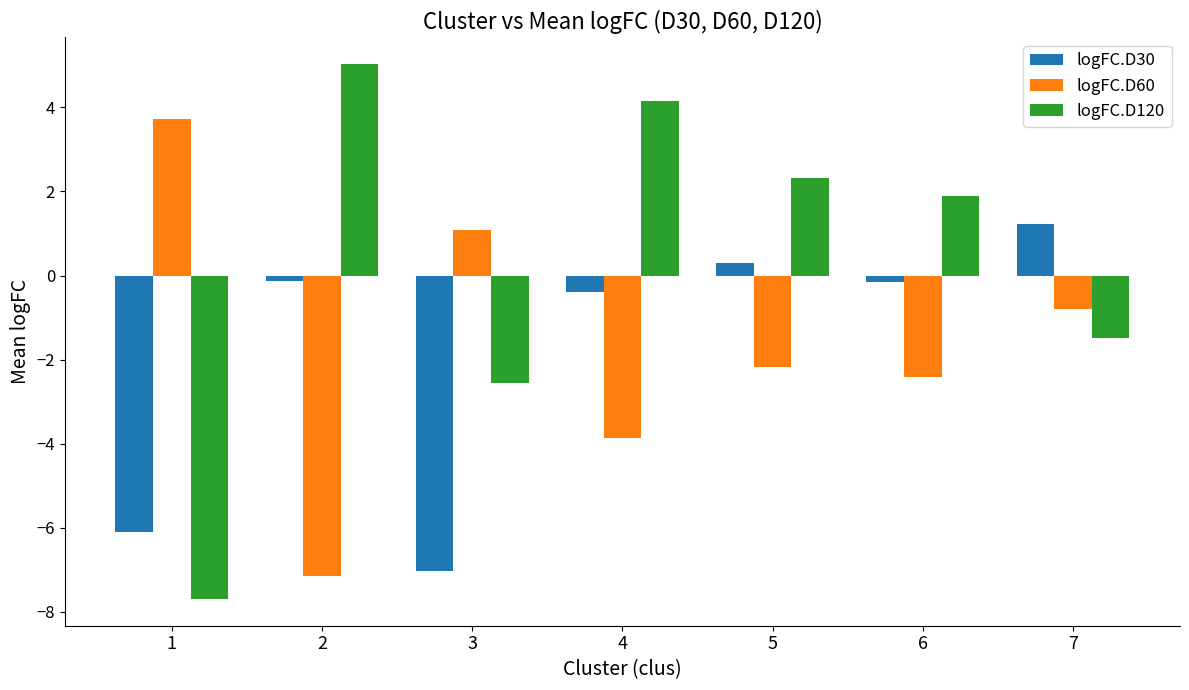

What is the difference between the maximum and minimum values in the logFC.D60 series?

10.9